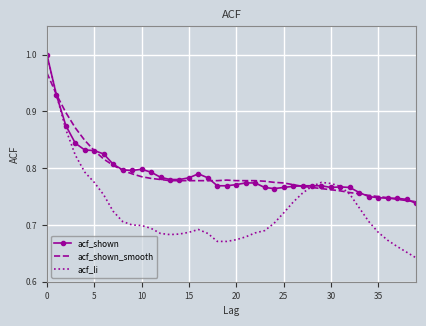

Which series has the largest range (max minus min)?

acf_li